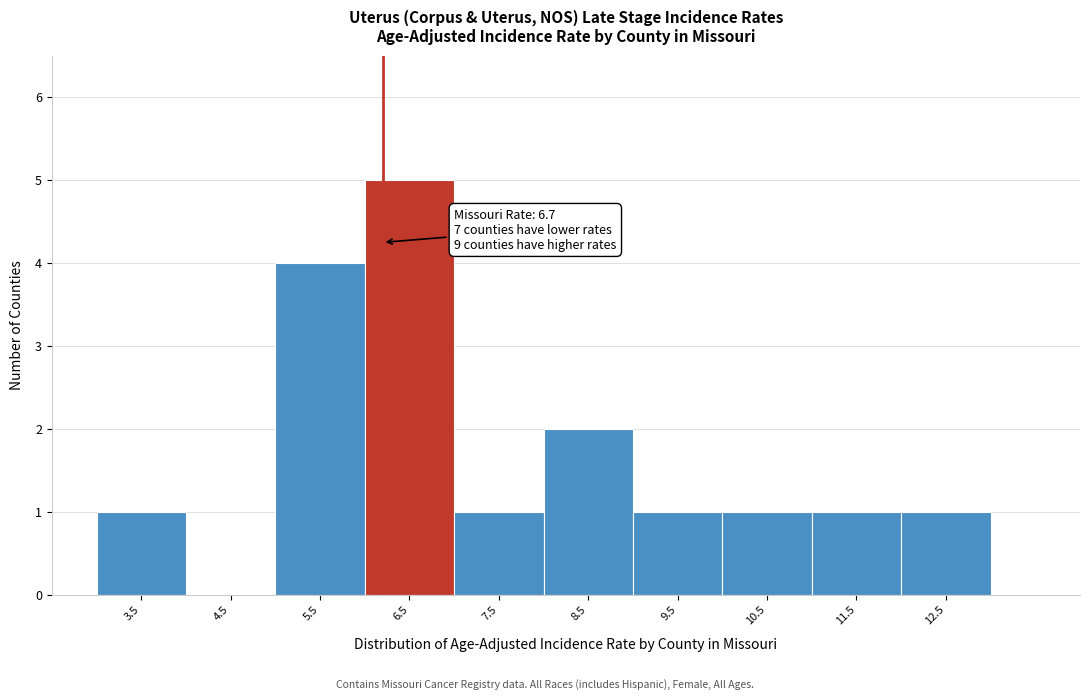

Reading left to right, transcribe all the data shown in this chart.

3.5=1	4.5=0	5.5=4	6.5=5	7.5=1	8.5=2	9.5=1	10.5=1	11.5=1	12.5=1